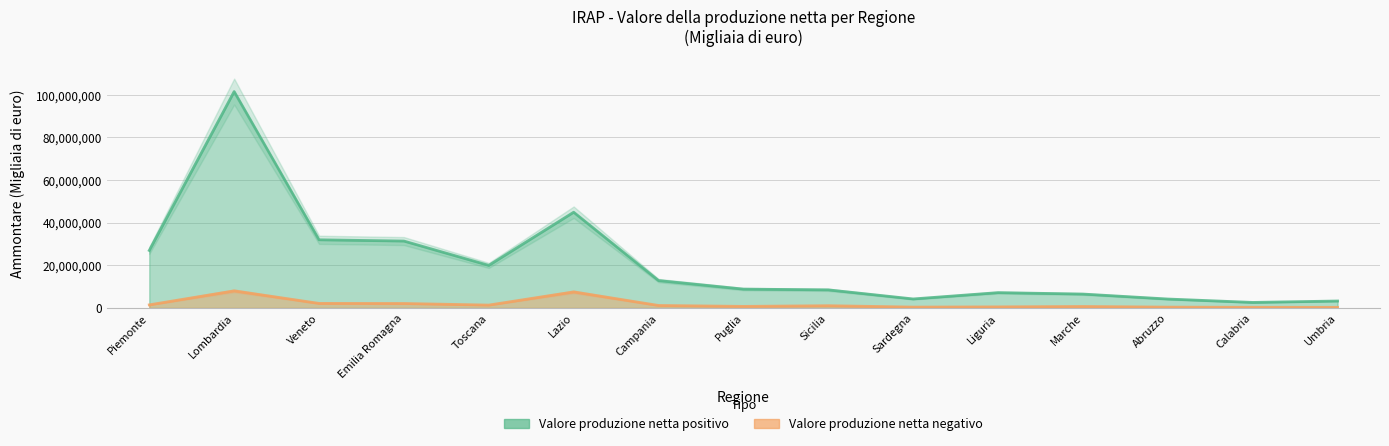

Is it true that Valore produzione netta negativo (Ammontare) equals 1316271 at Toscana?

True